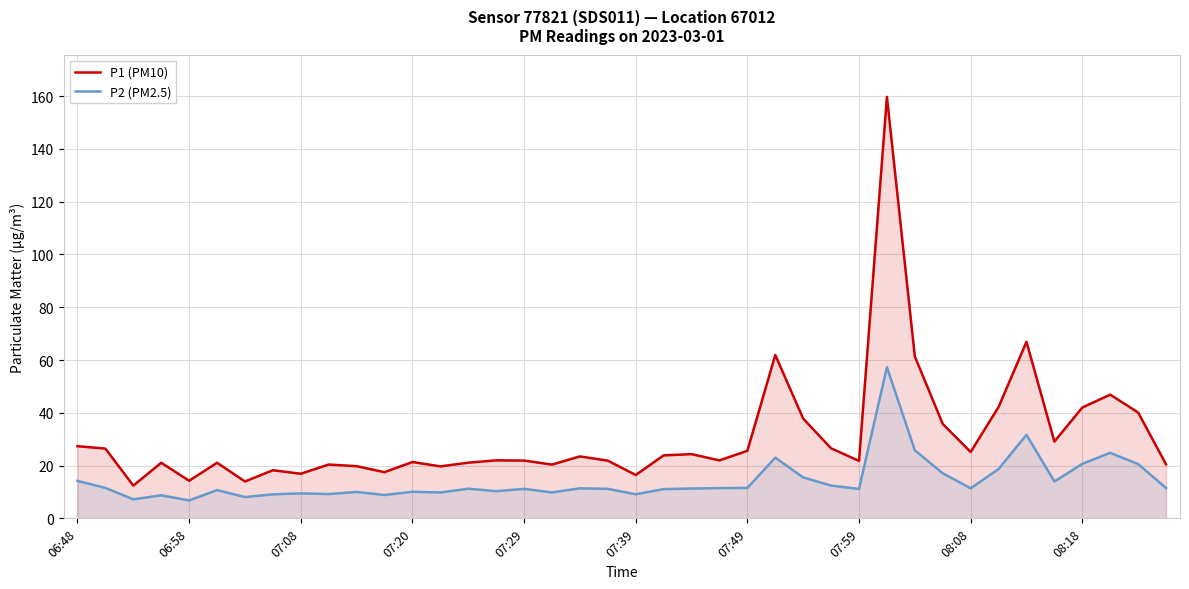

How many lines are shown in the chart?

2